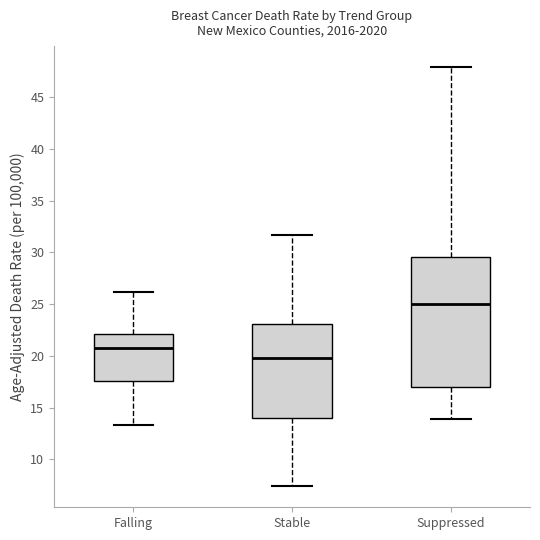

Which box is the tallest, from its lower edge to its upper edge?

Suppressed